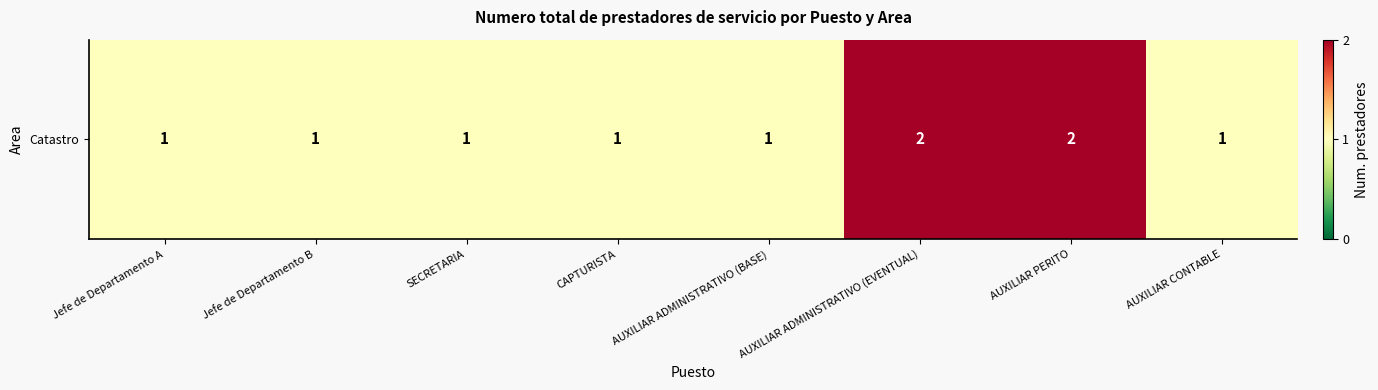

Count the values in the range 1 to 2.

8